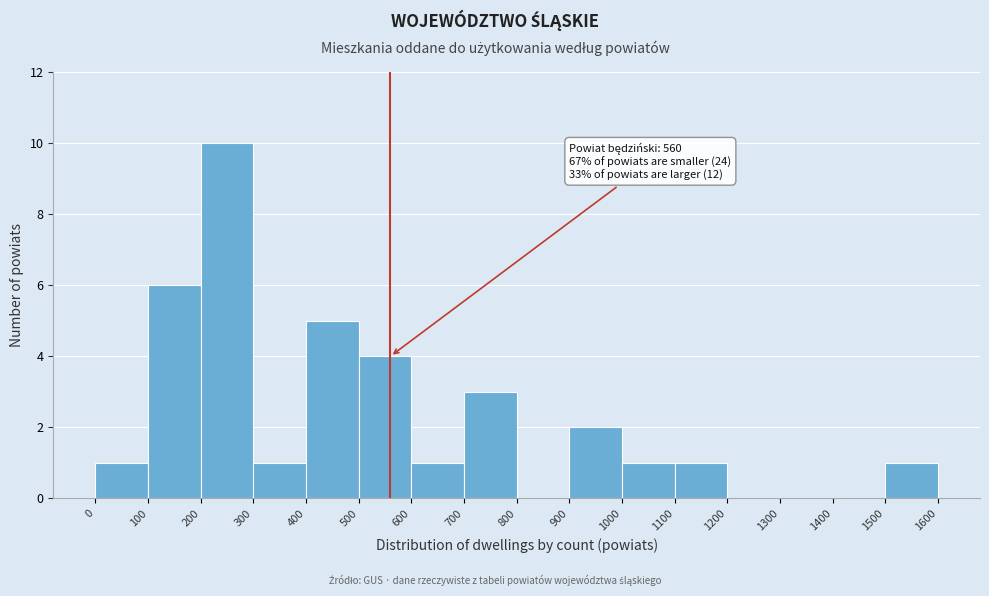

Which range on the x-axis has the tallest bar?

200 to 300